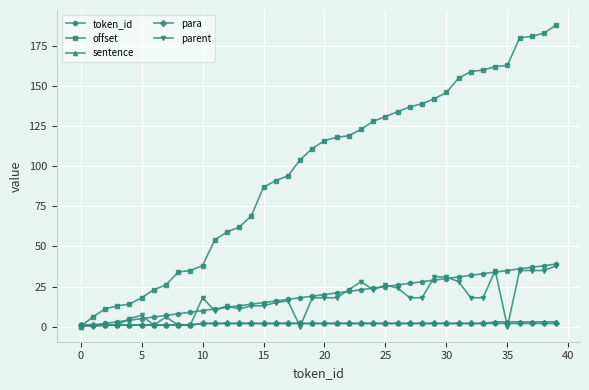

Which series has the widest spread of values?

offset